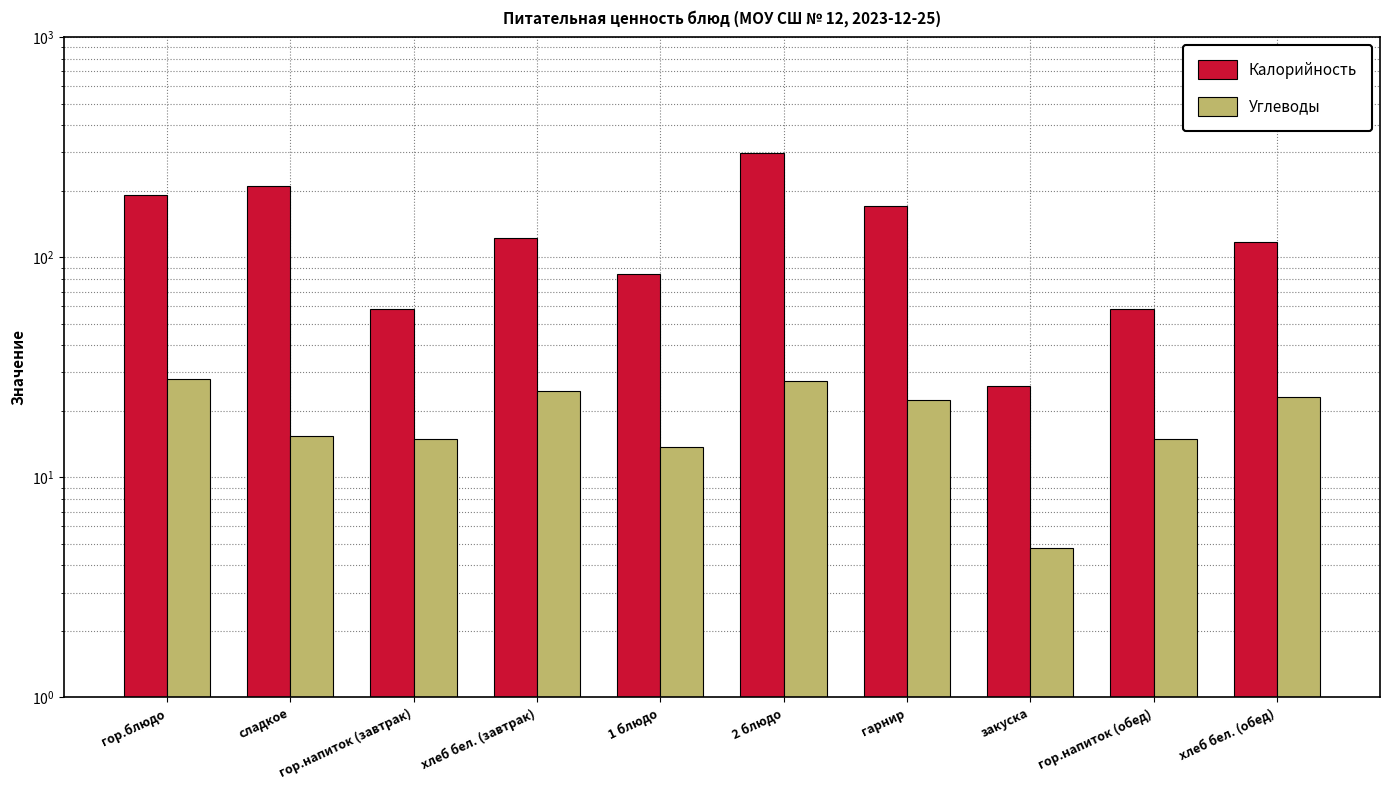

The value of Калорийность at 2 блюдо is 190.7. True or false?

False